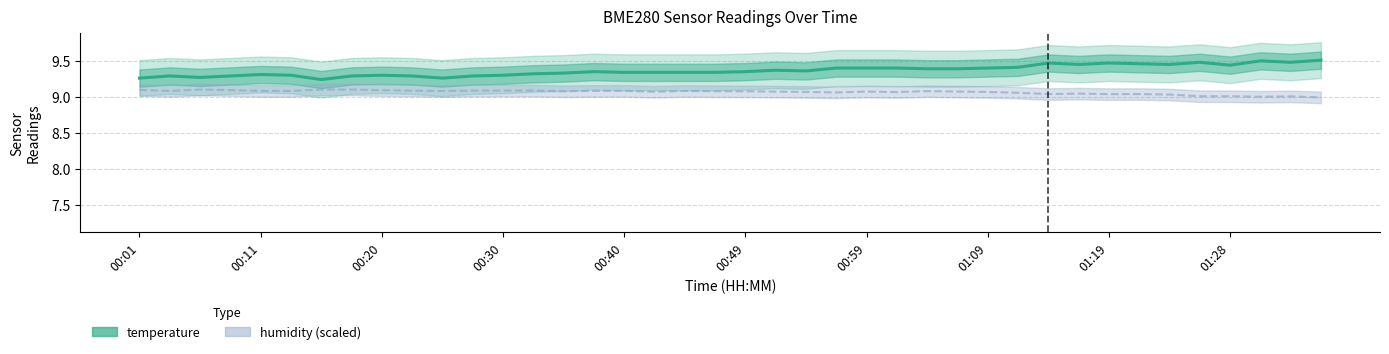

What is the ratio of the value at 26 to the value at 32?

1.0